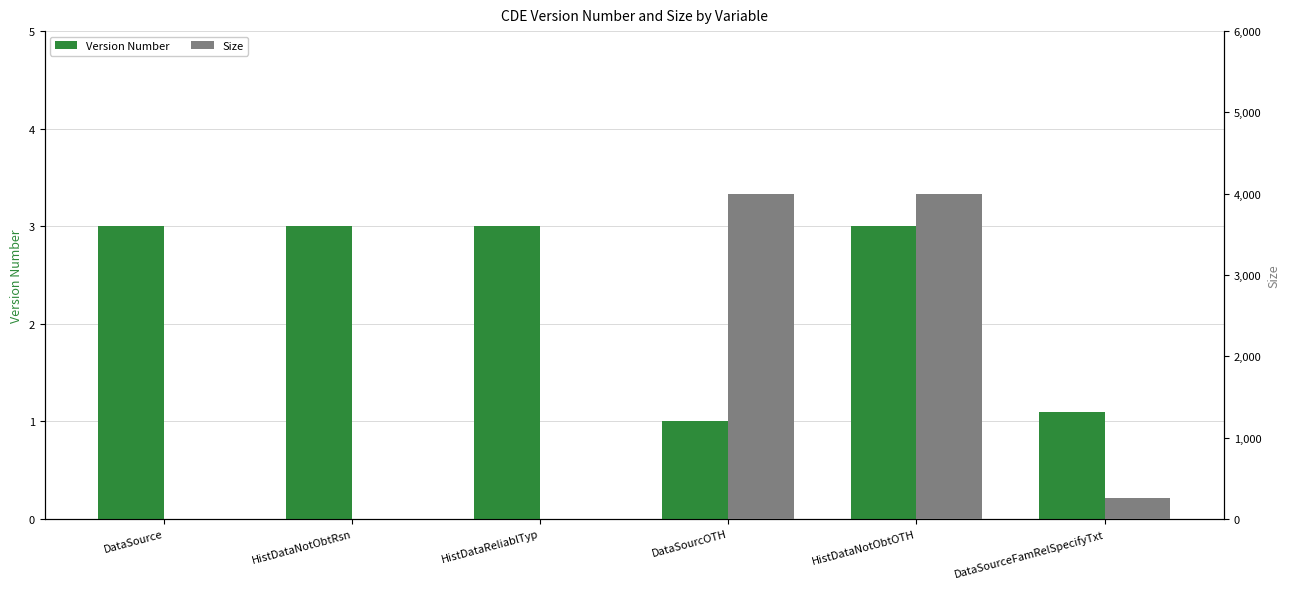

At which label does Size first exceed 255?

DataSourcOTH